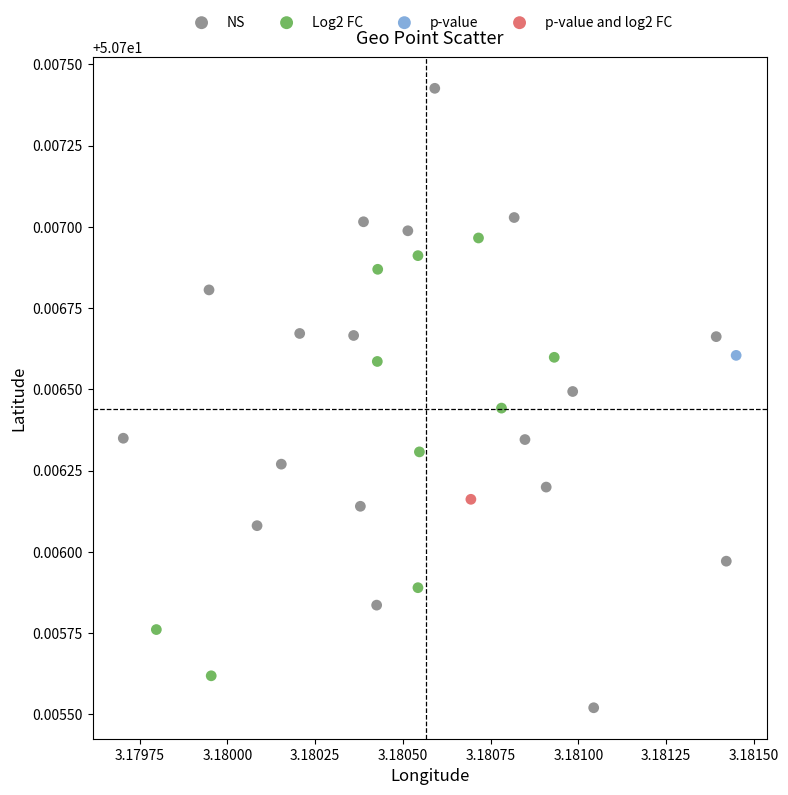

What are all the series names shown in the legend?

NS, Log2 FC, p-value, p-value and log2 FC